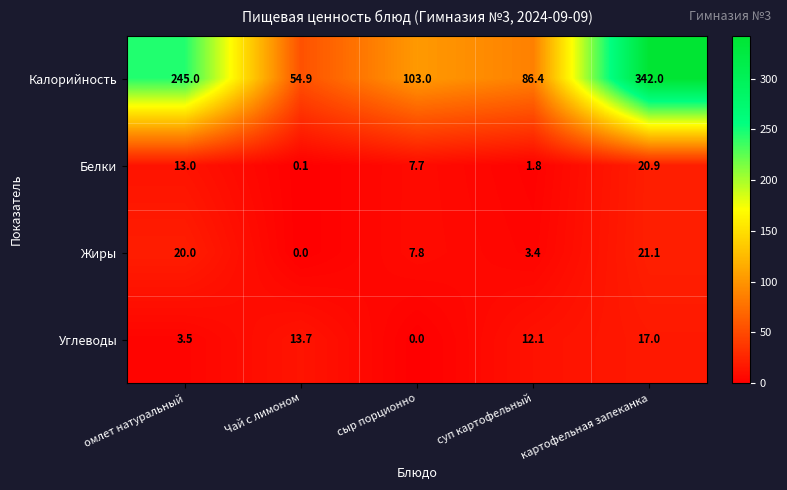

The Жиры series shows 7.8 at сыр порционно. True or false?

True